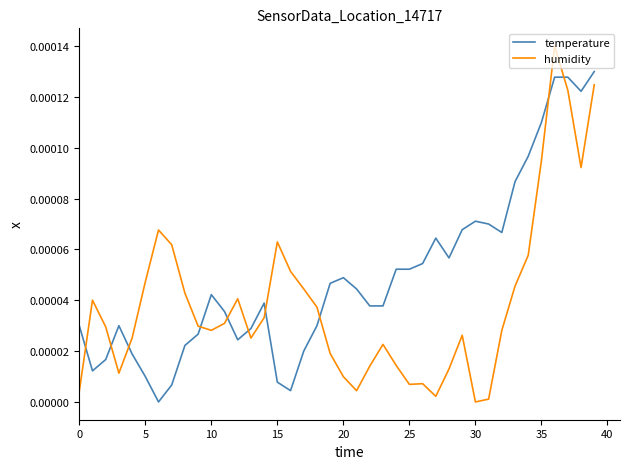

True or false: humidity and temperature intersect in this chart.

True